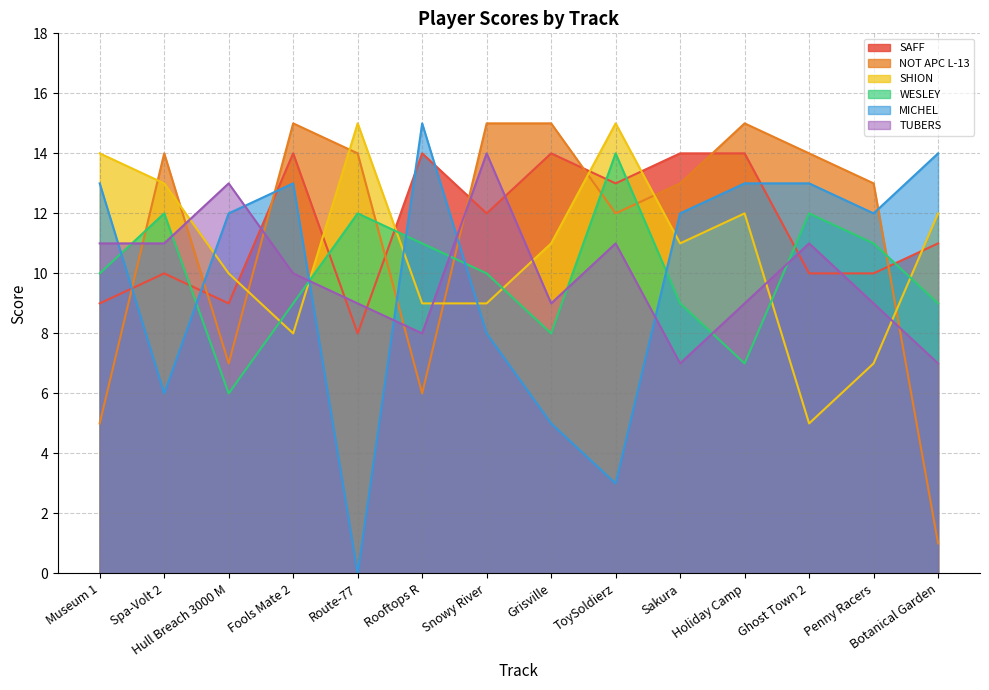

What value does the WESLEY series have at Snowy River?

10